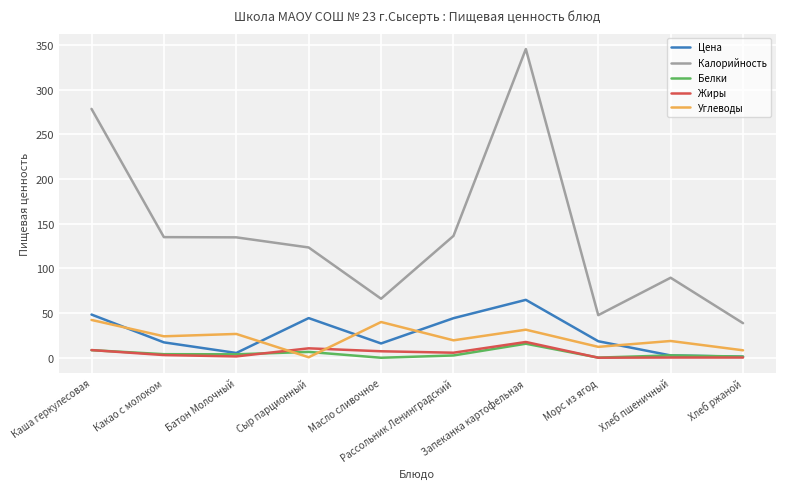

Which series has the largest total across all categories?

Калорийность